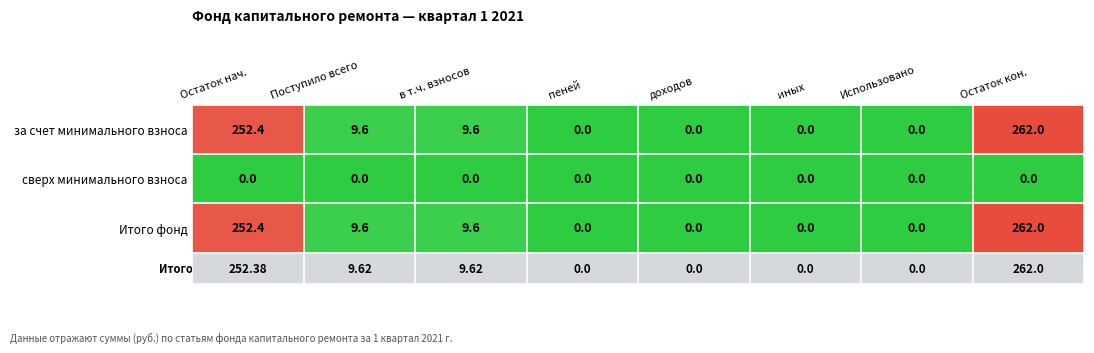

How many categories are shown in the chart?

8